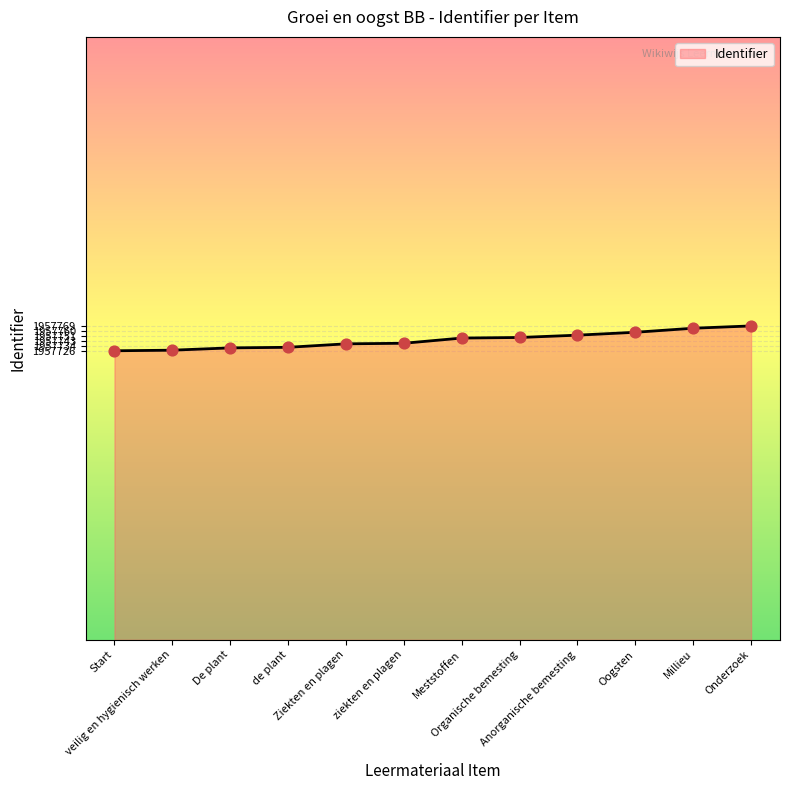

What is the ratio of the value at Millieu to the value at De plant?

1.0